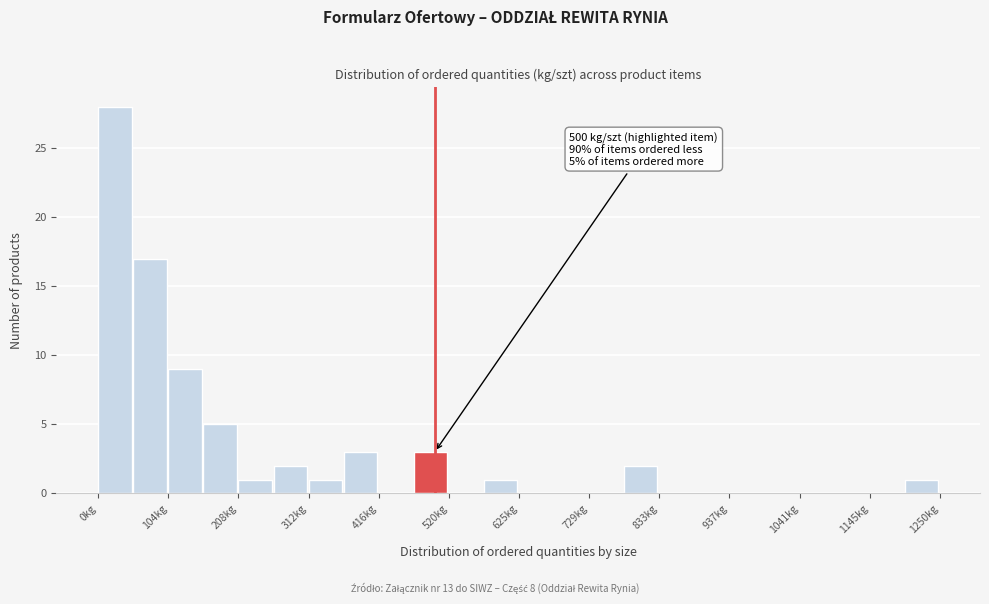

Read against the x-axis, roughly where is the centre of the tallest bar?

20